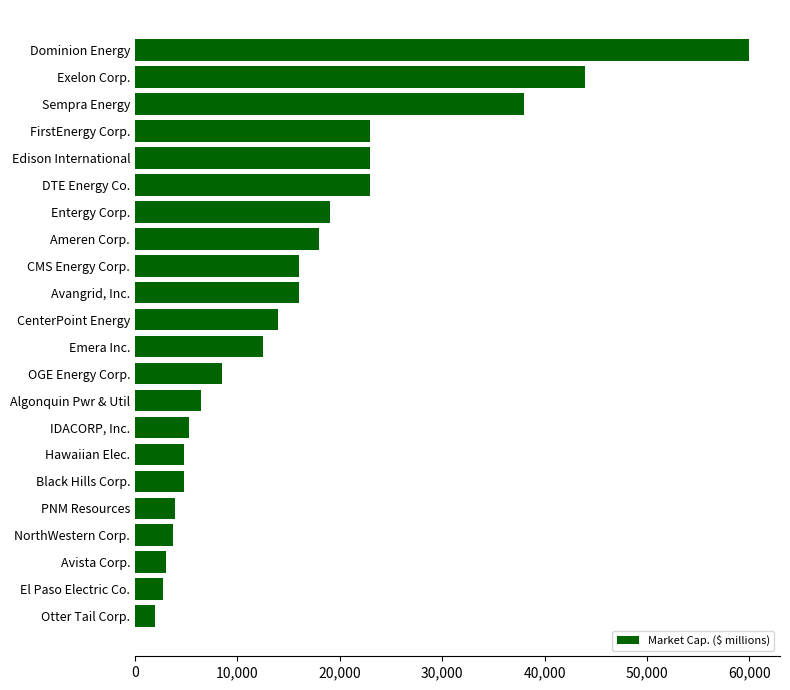

What value does the data have at Avista Corp., to the nearest 50?

3000